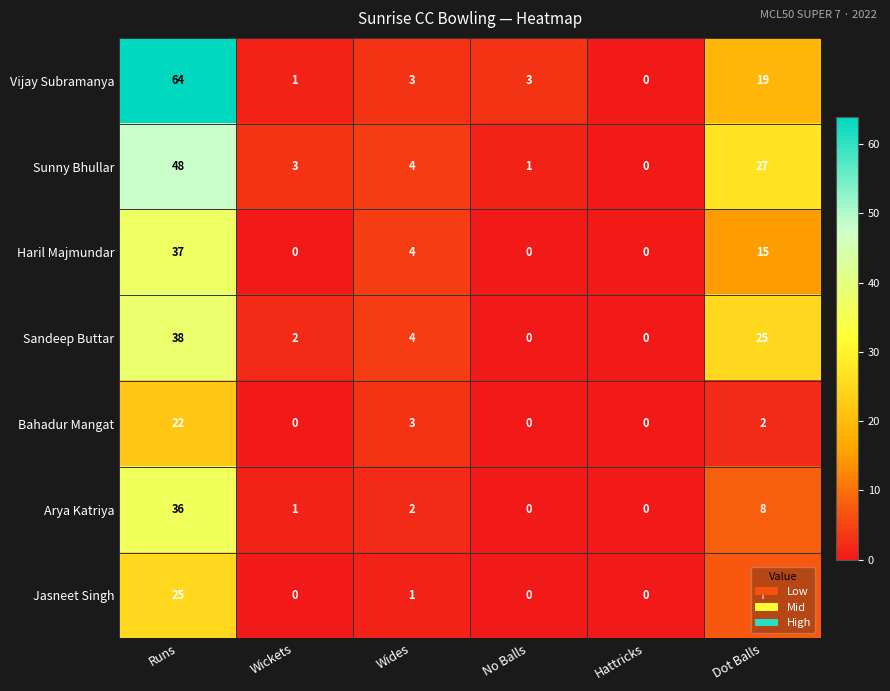

What is the difference between the Haril Majmundar values at Wickets and Wides?

4